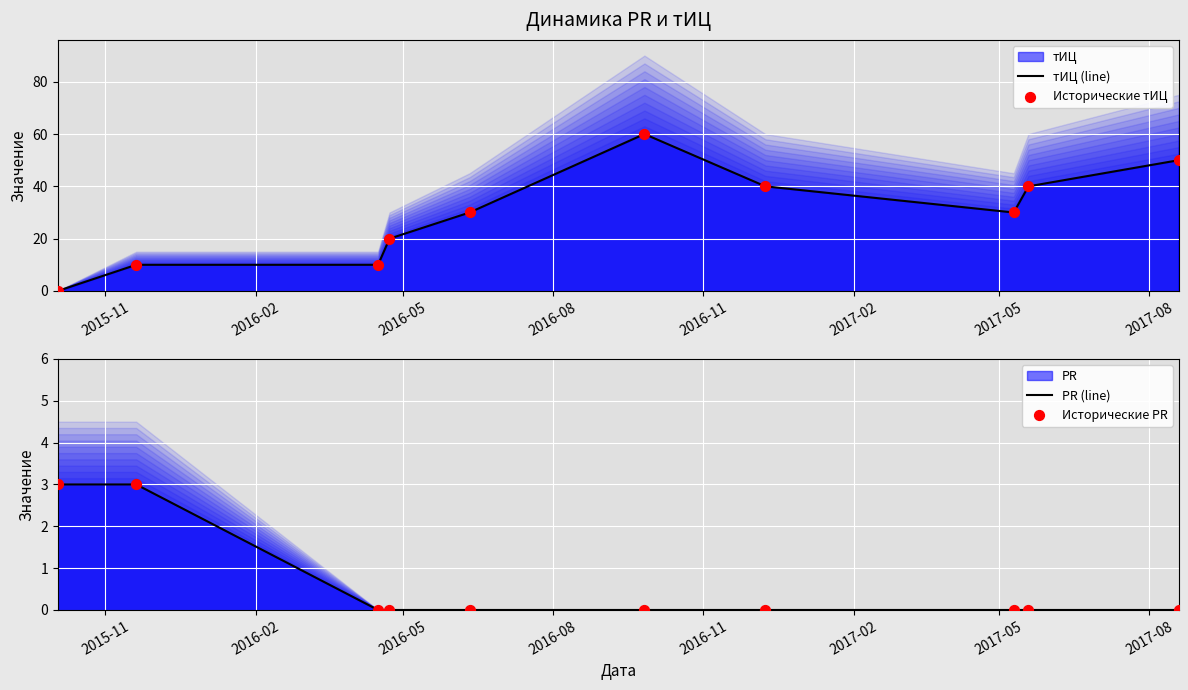

At how many categories does at least one series exceed 6?

9